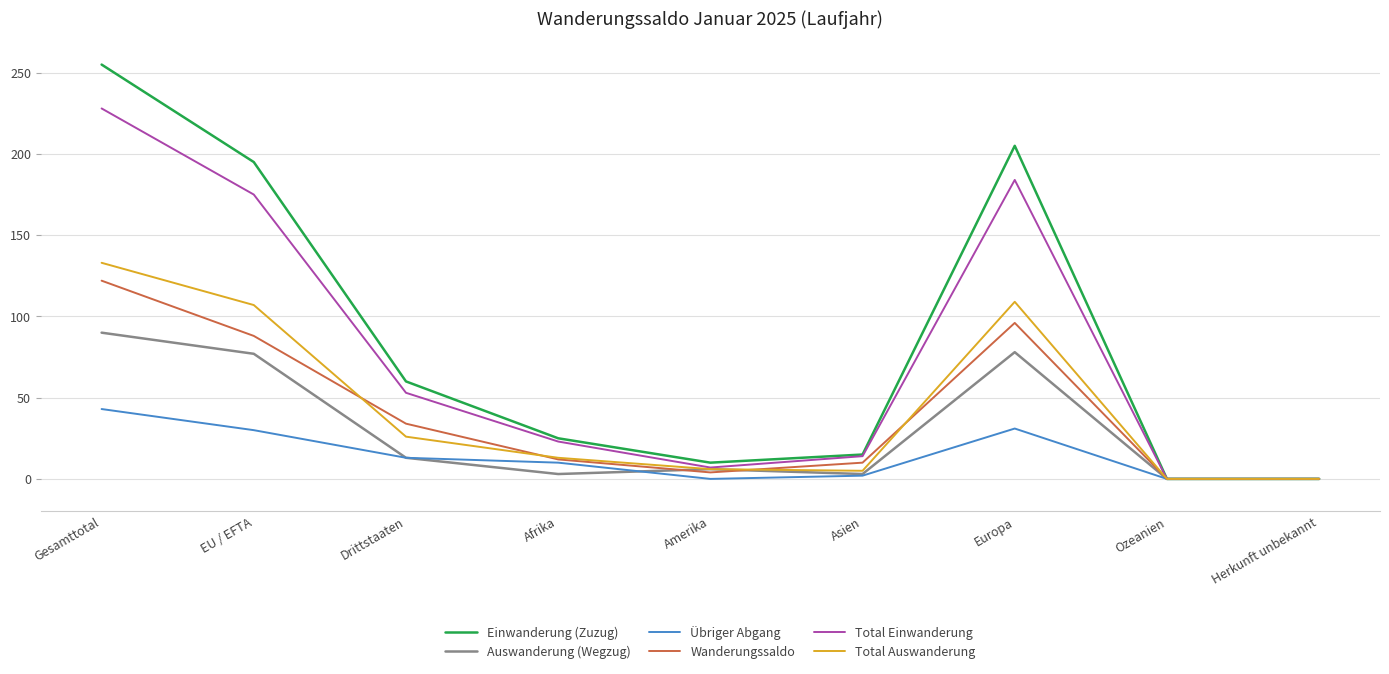

Which series has the widest spread of values?

Einwanderung (Zuzug)